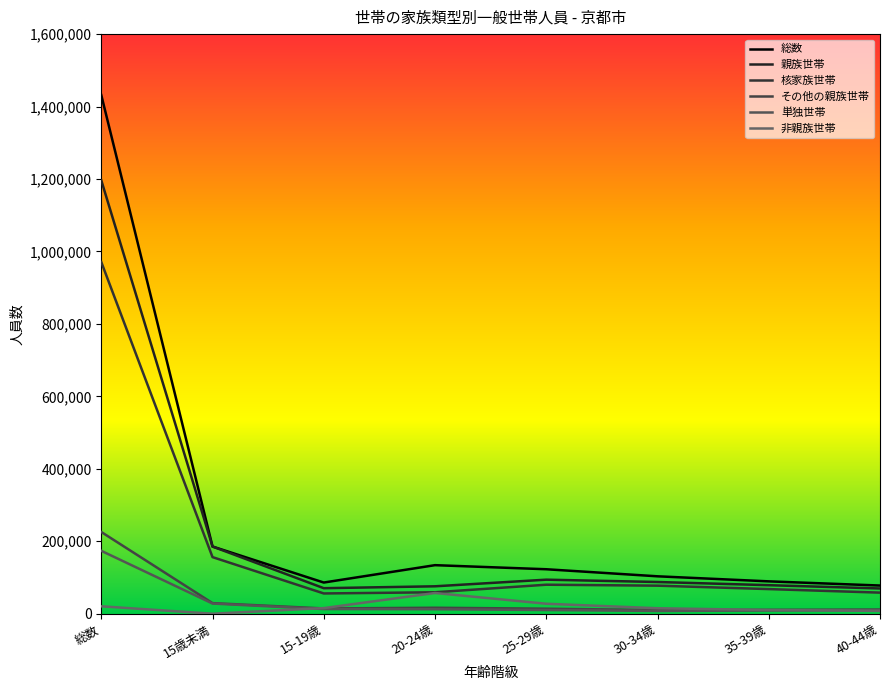

What value does the 親族世帯 series have at 30-34歳?

87547